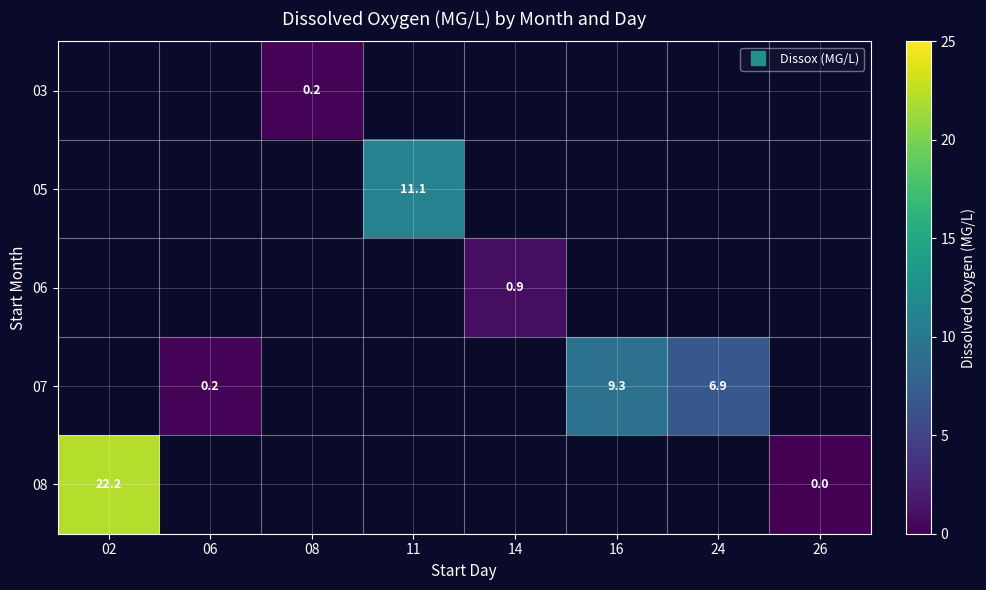

List the series in order of their overall mean, lowest first.

03, 05, 06, 07, 08